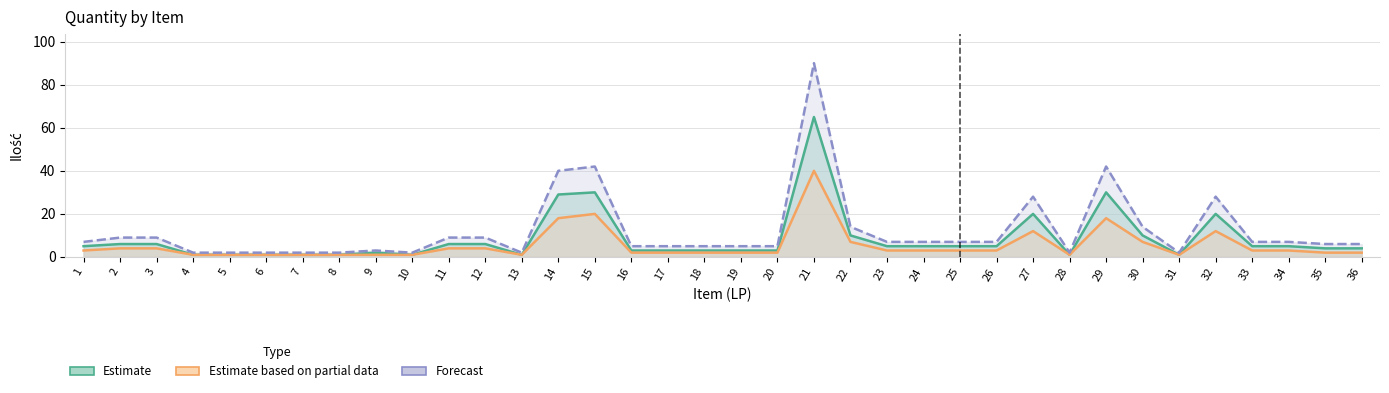

In Estimate, how many points are higher than both neighbors (excluding endpoints)?

6